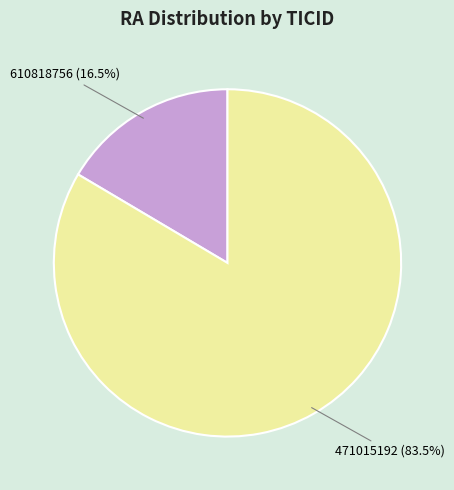

Which category has the biggest portion of the pie?

471015192